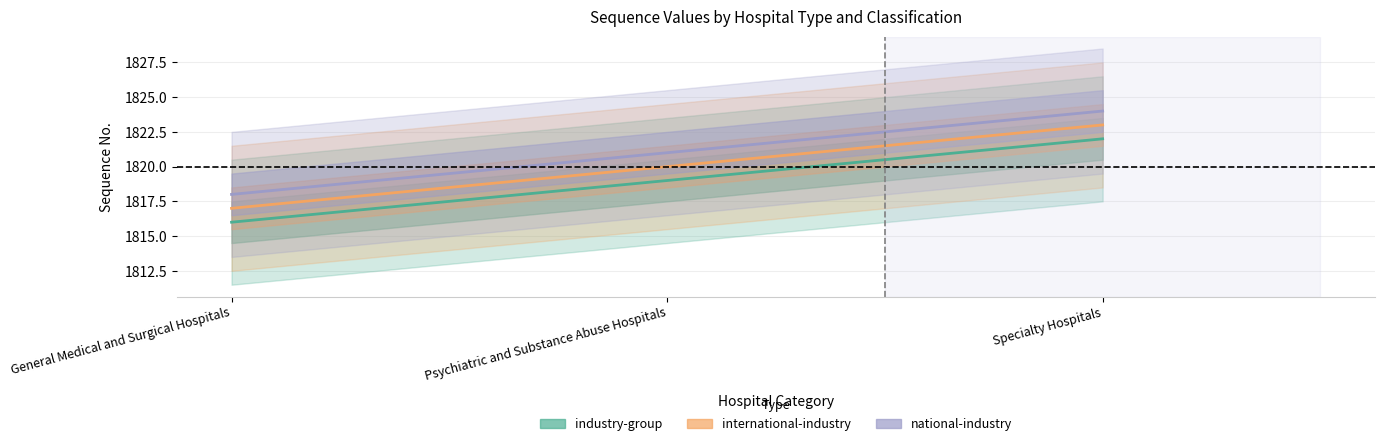

At how many categories does at least one series exceed 1818?

2